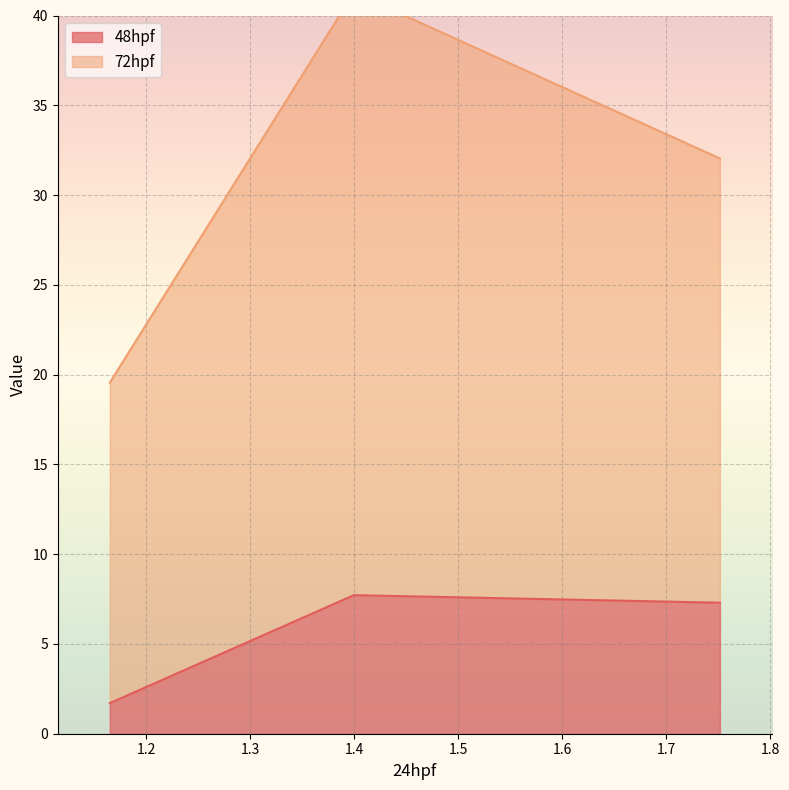

Does the chart display data point markers on the line(s)?

No